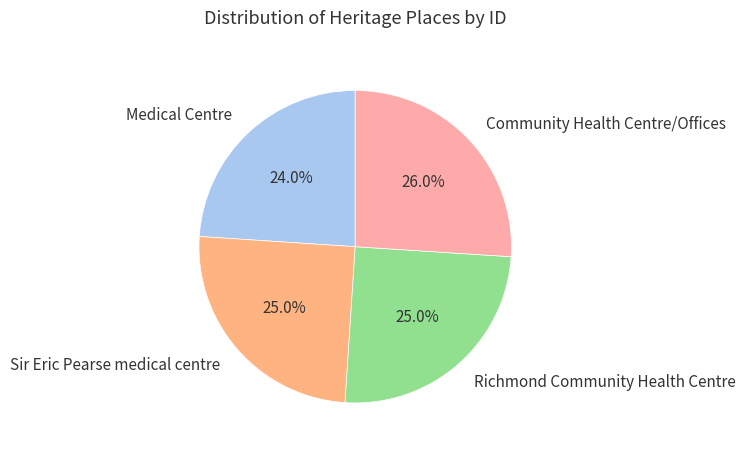

Is it true that Sir Eric Pearse medical centre is 20% of the pie?

False